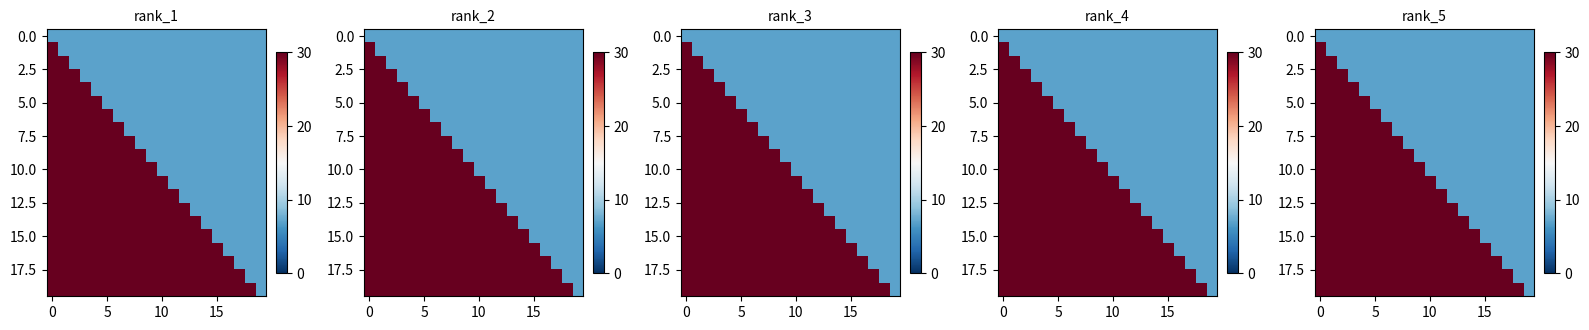

Count the number of categories in the chart.

20